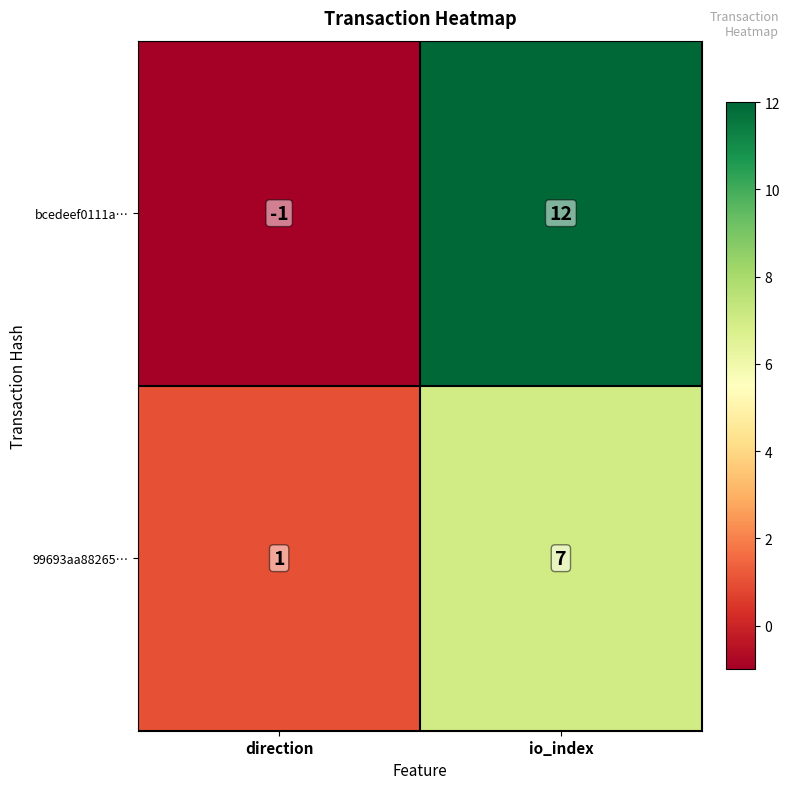

Which series has the largest range (max minus min)?

bcedeef0111a…